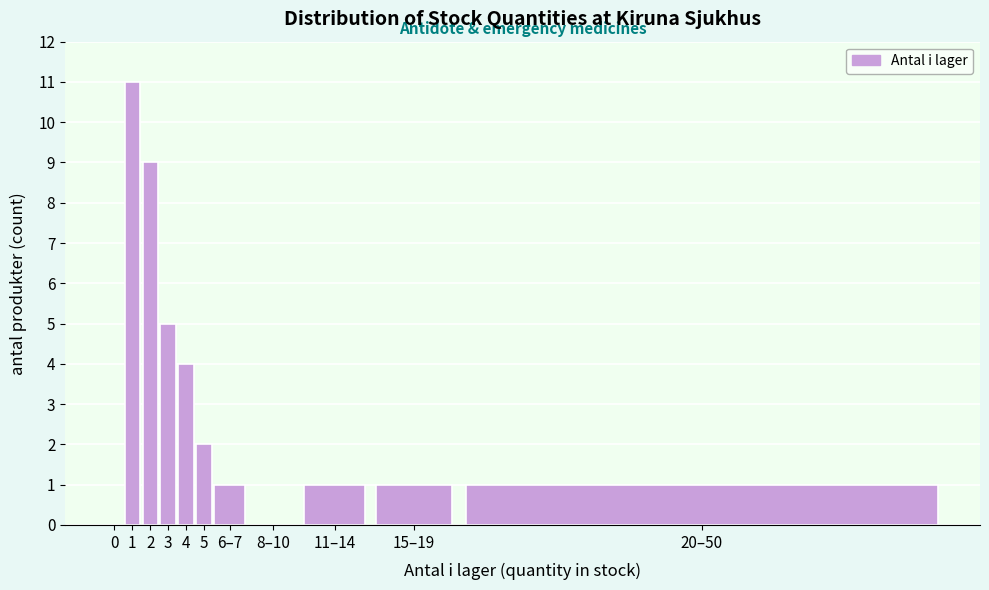

Reading left to right, what are all the values shown in this chart?

0=0	1=11	2=9	3=5	4=4	5=2	6–7=1	8–10=0	11–14=1	15–19=1	20–50=1